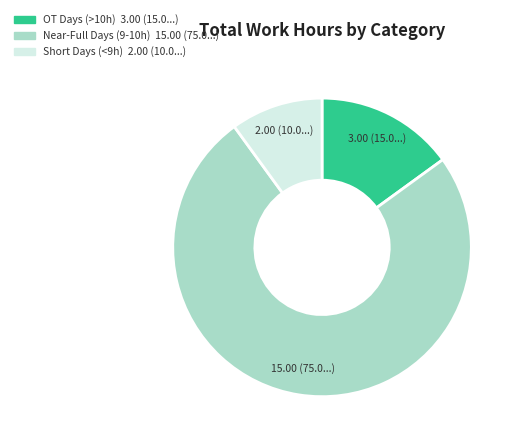

Is there a majority slice in this chart?

Yes